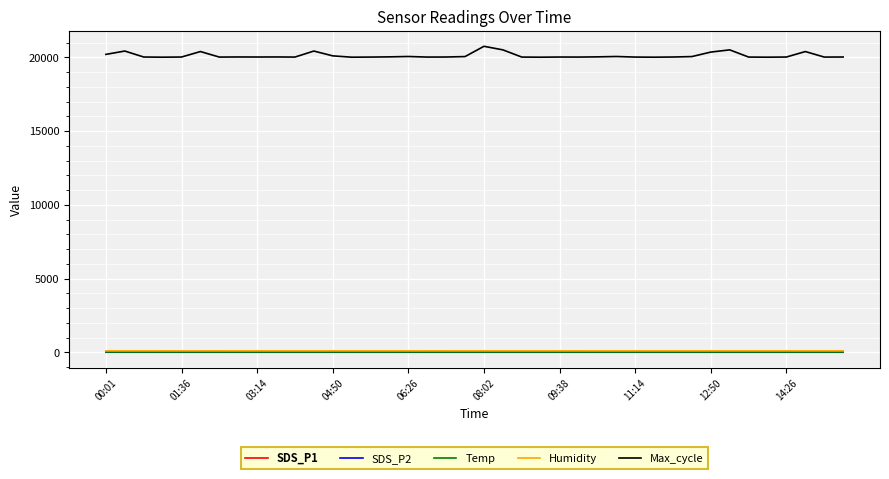

How many series are shown in this chart?

5